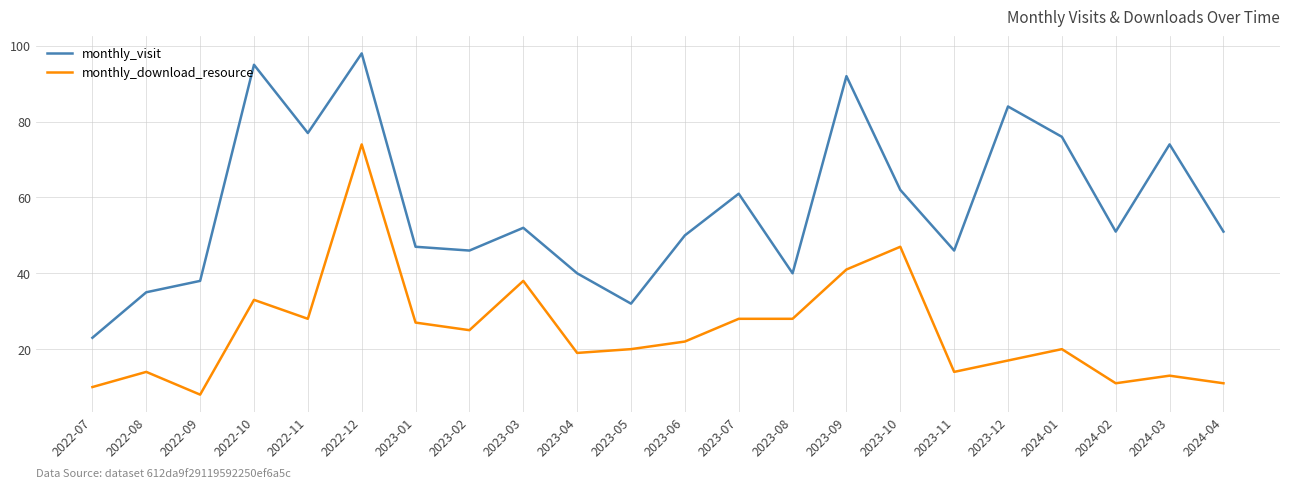

Where does the monthly_download_resource series first go above 22?

2022-10